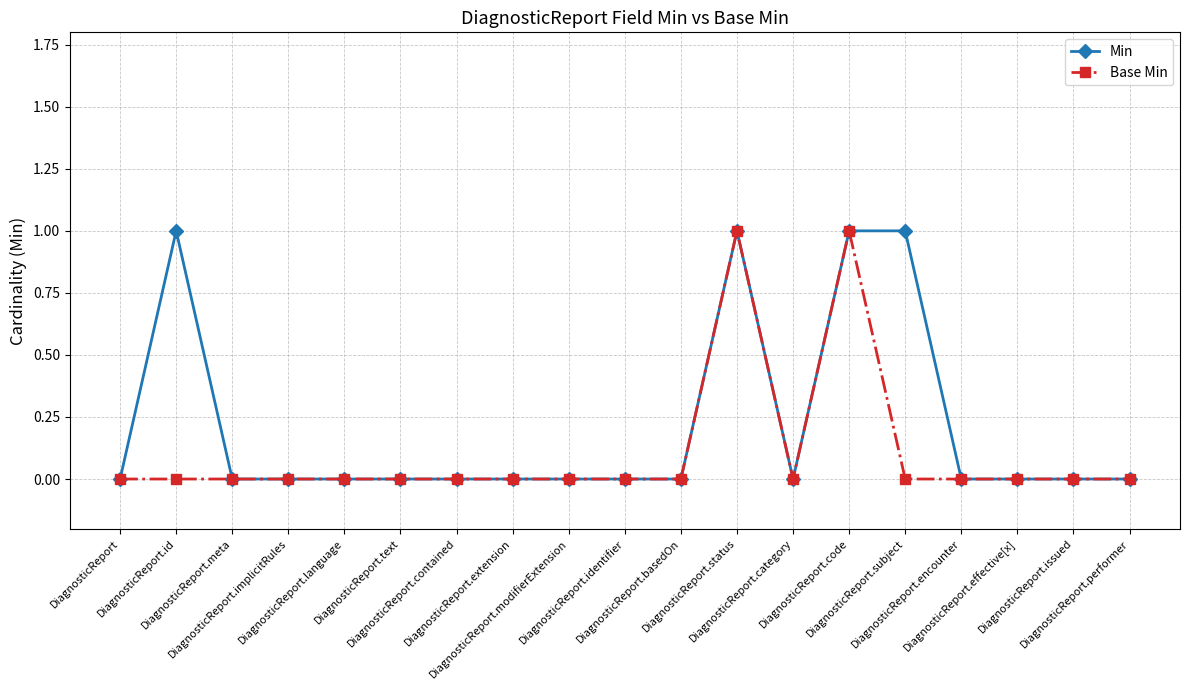

What are all the series names shown in the legend?

Min, Base Min